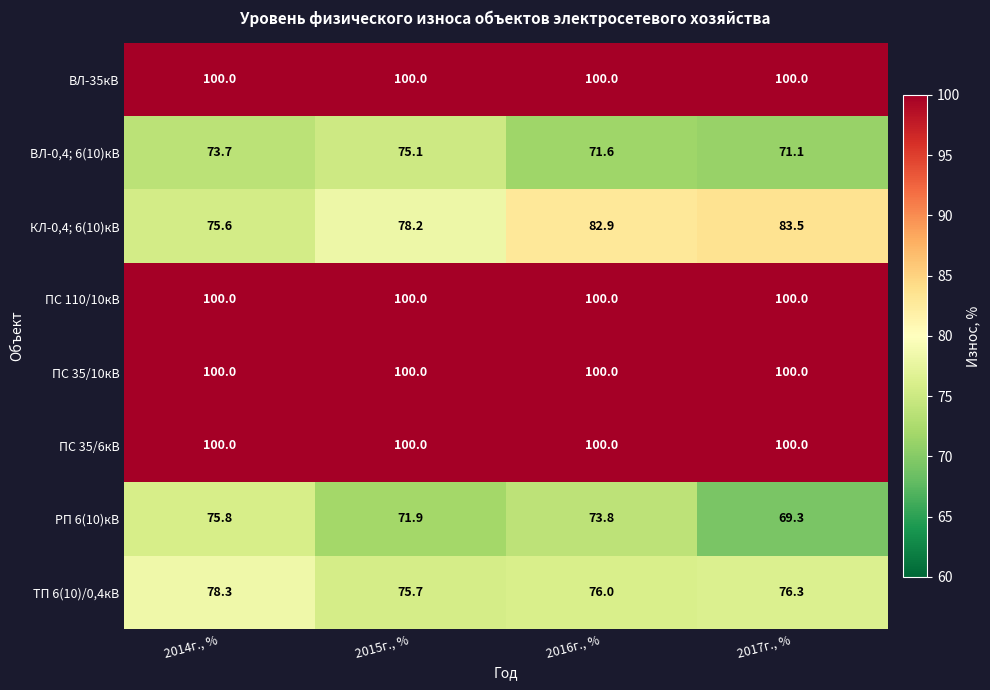

True or false: ТП 6(10)/0,4кВ has a value of 76.0 at 2016г., %.

True